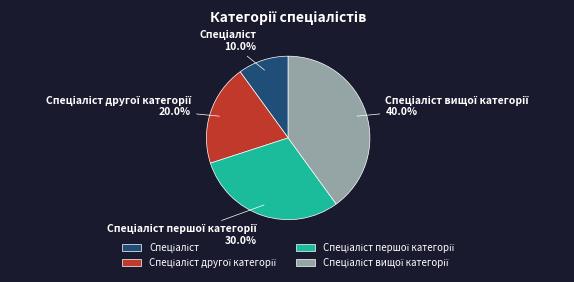

Does any single category account for the majority?

No